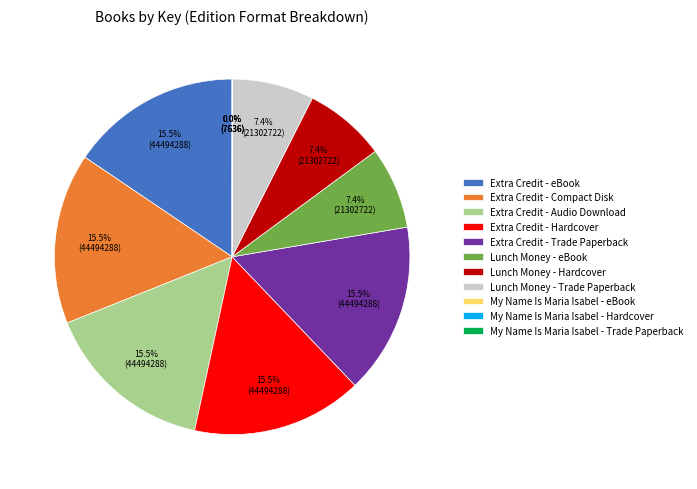

Combined, what portion of the pie is Extra Credit - Compact Disk and Lunch Money - Trade Paperback?

23.0%